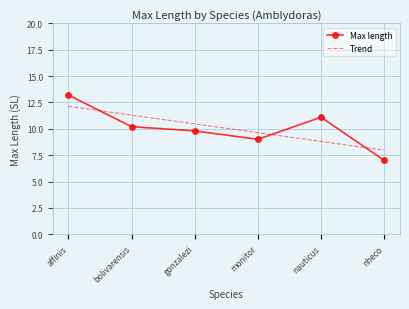

At which label does Trend reach its minimum?

nheco